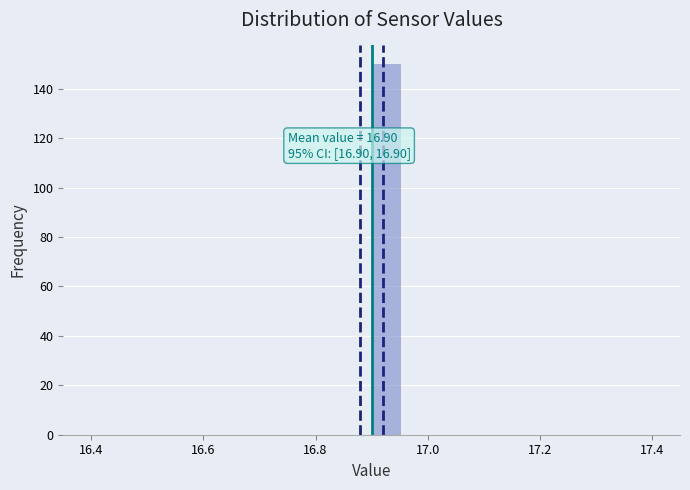

Read against the x-axis, roughly where is the centre of the tallest bar?

16.92